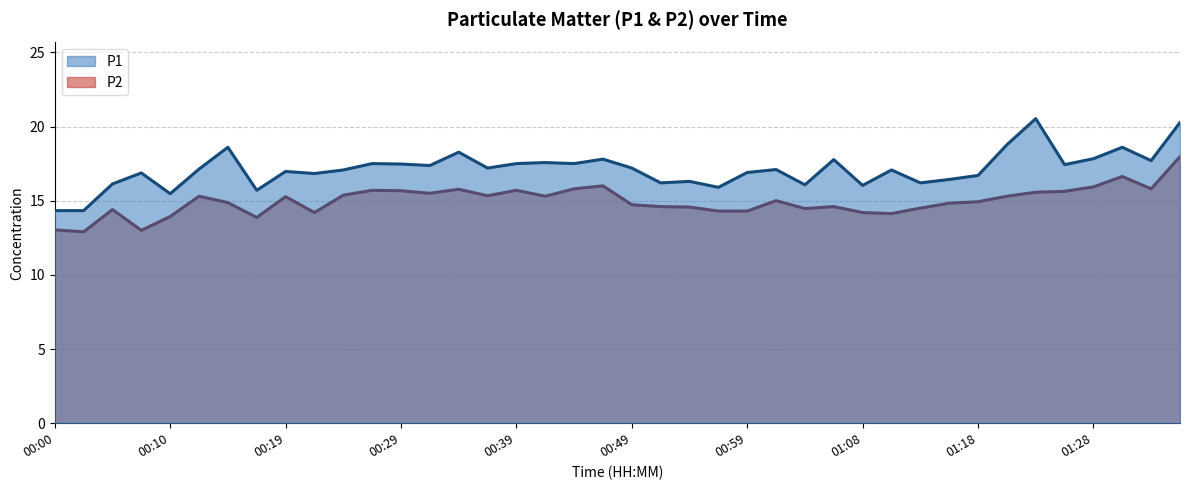

At how many categories does at least one series exceed 14?

40